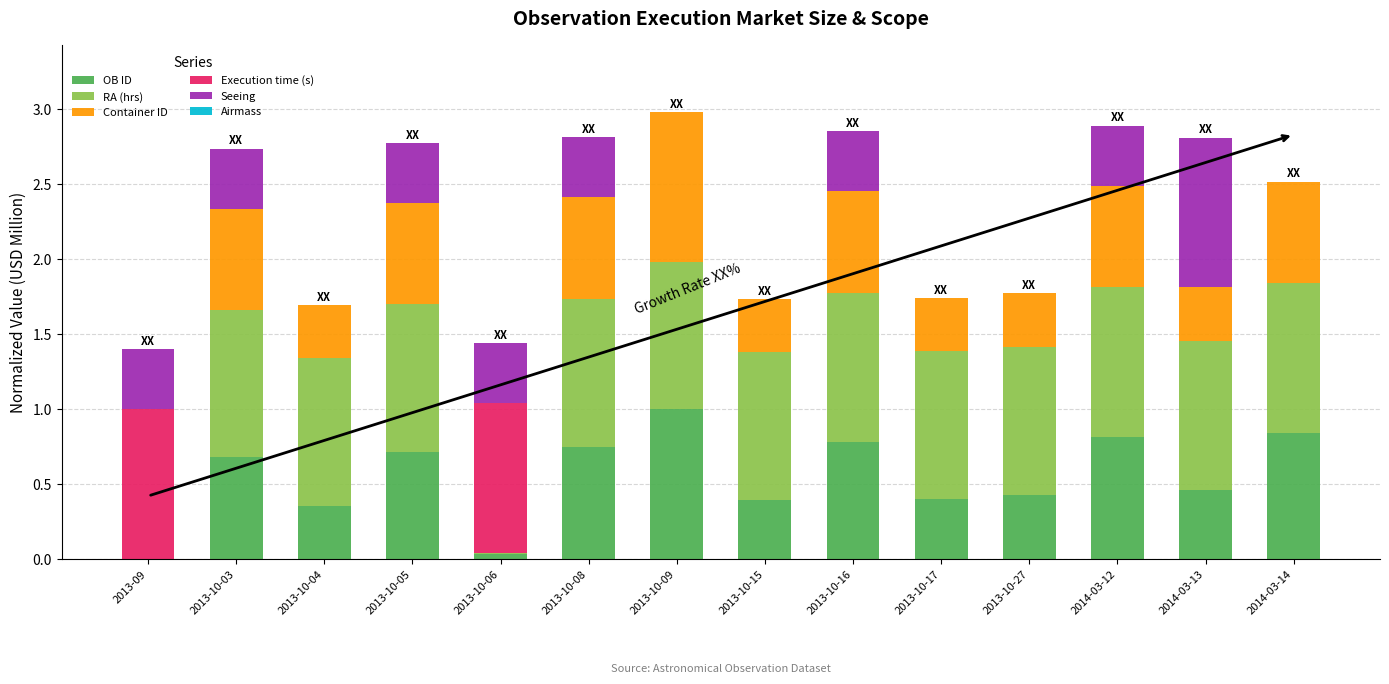

How many distinct data groups are displayed?

5